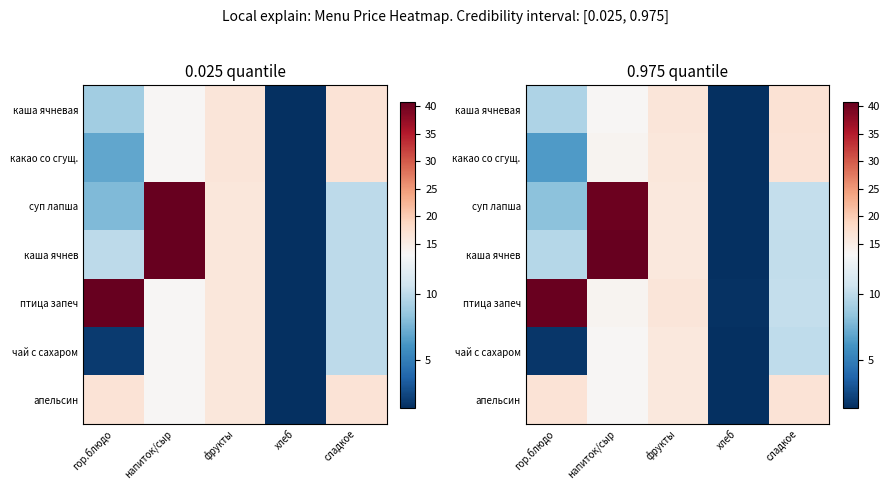

Which has a higher value, сладкое or хлеб?

сладкое